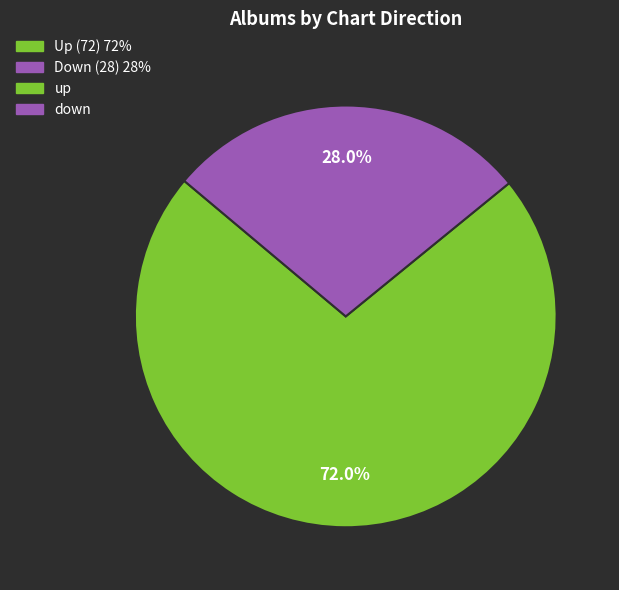

Does any single category account for the majority?

Yes